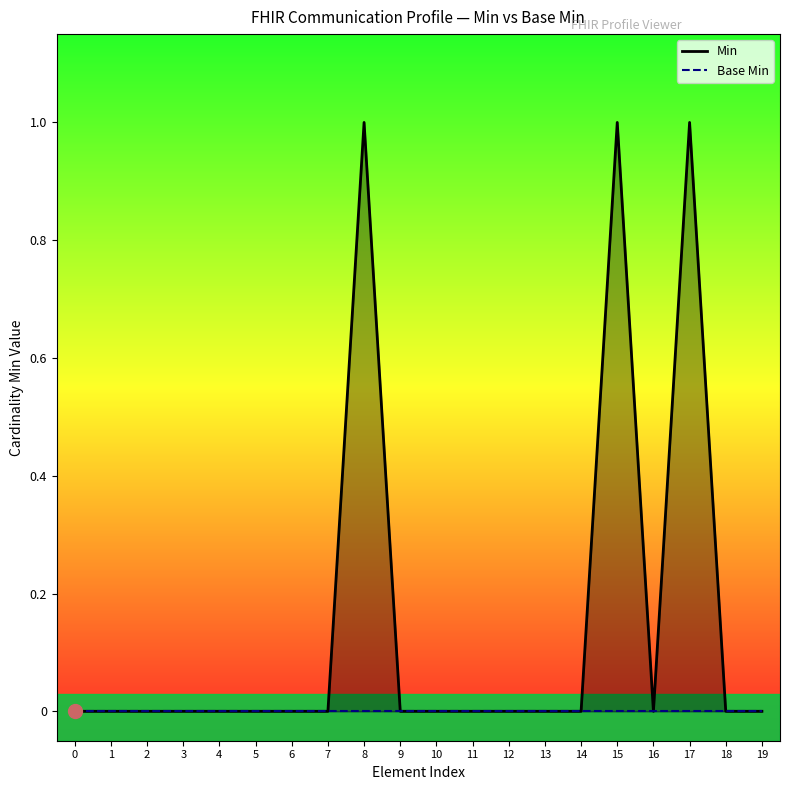

How many series are shown in this chart?

2